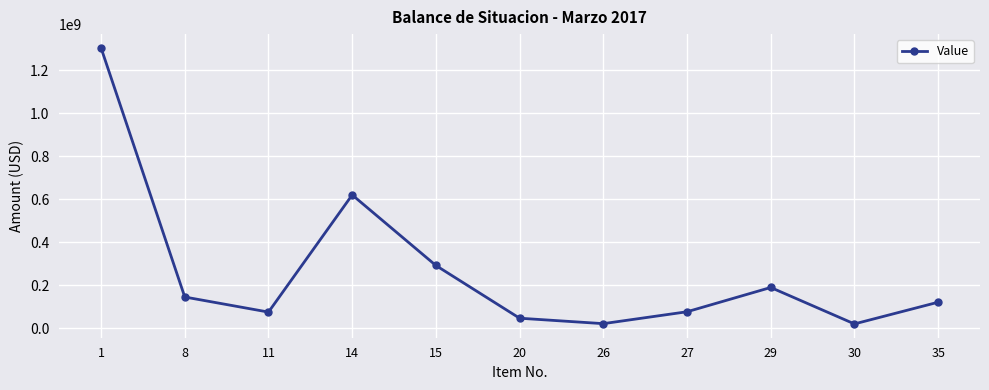

What is the difference between the values at 26 and 35?

99640379.4